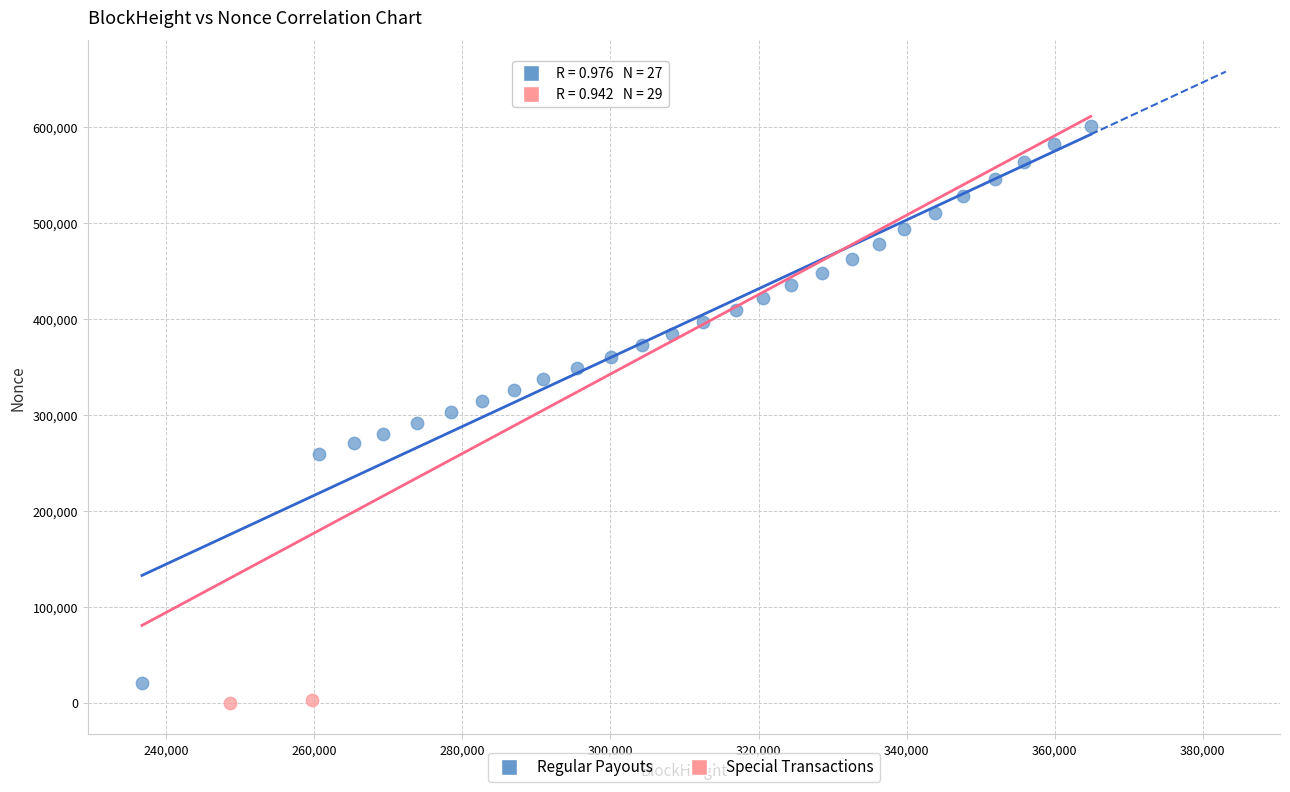

Which series contains the lowest Y value?

Special Transactions